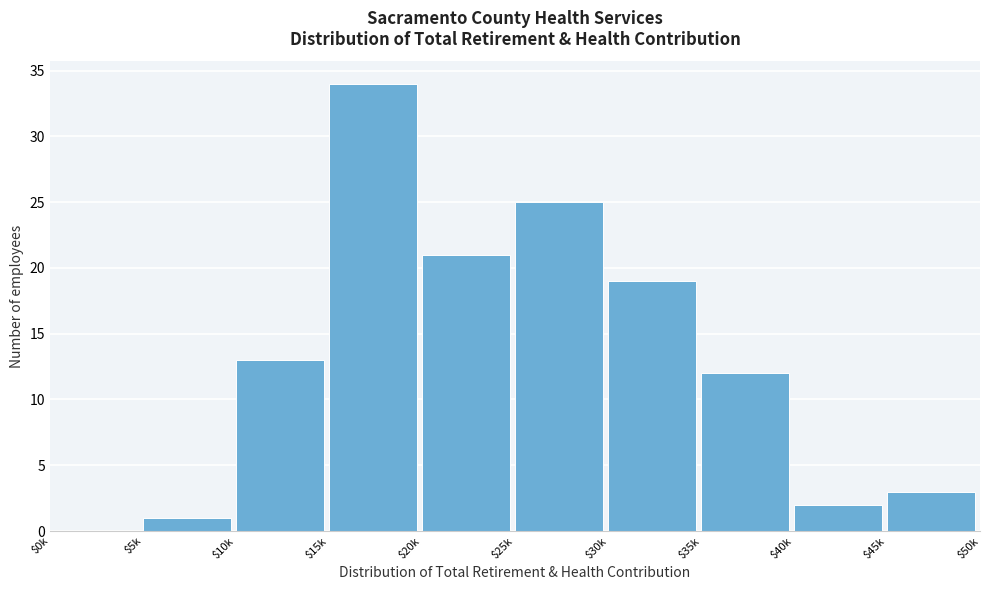

What is the maximum value shown in the chart?

34